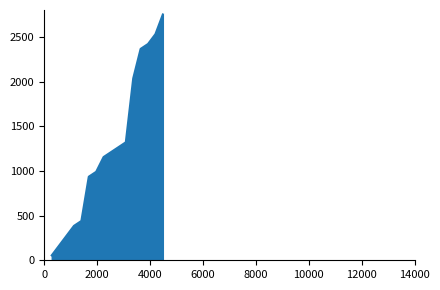

What is the greatest value displayed?

2750